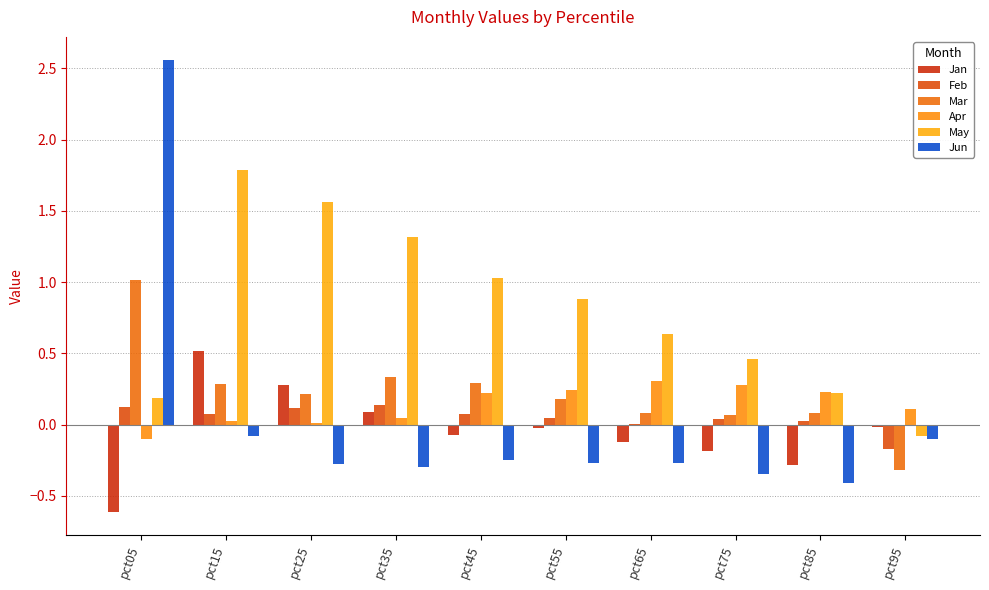

Where does the Feb series first go above 0?

pct05